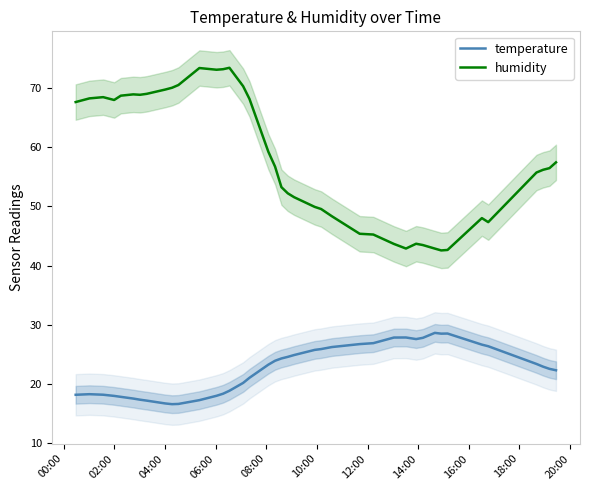

List the series in order of their peak value, highest first.

humidity, temperature